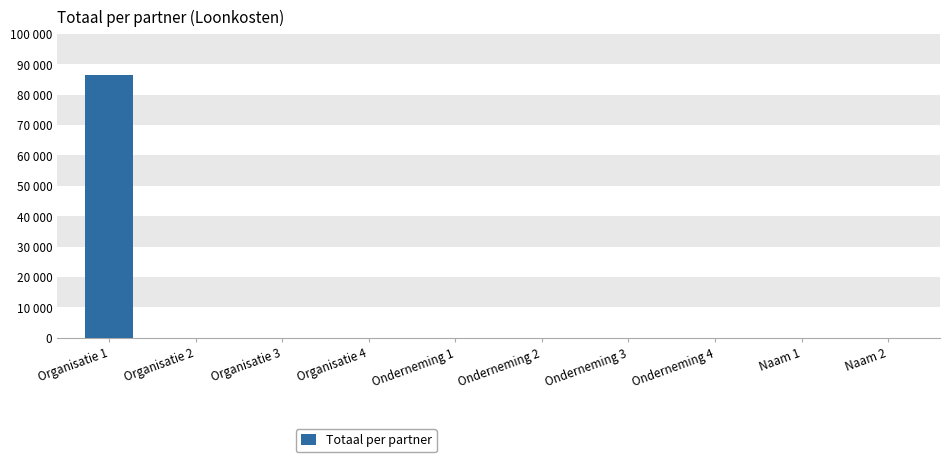

Are the bars horizontal?

No